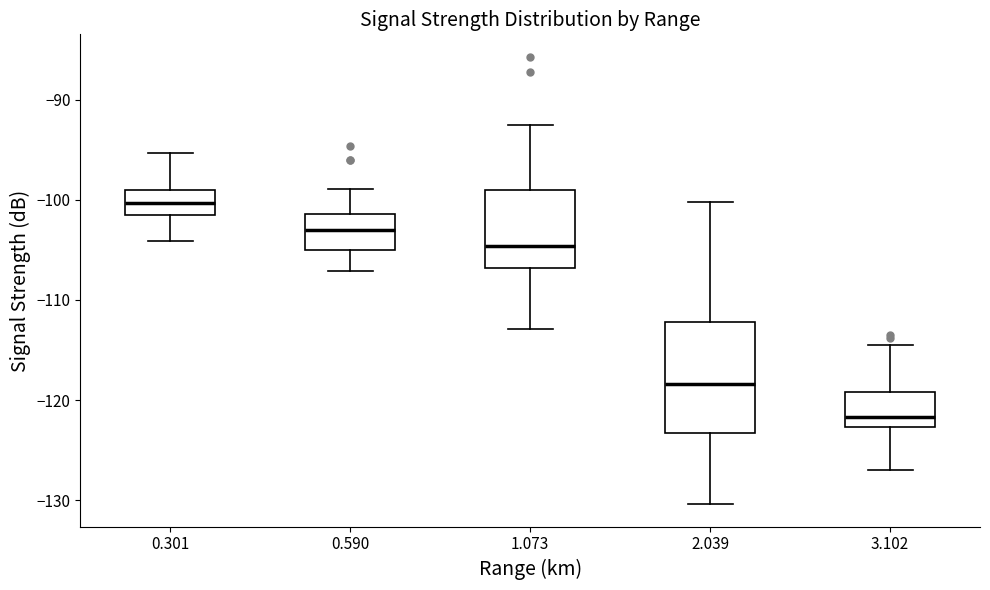

Which box is the tallest, from its lower edge to its upper edge?

2.039